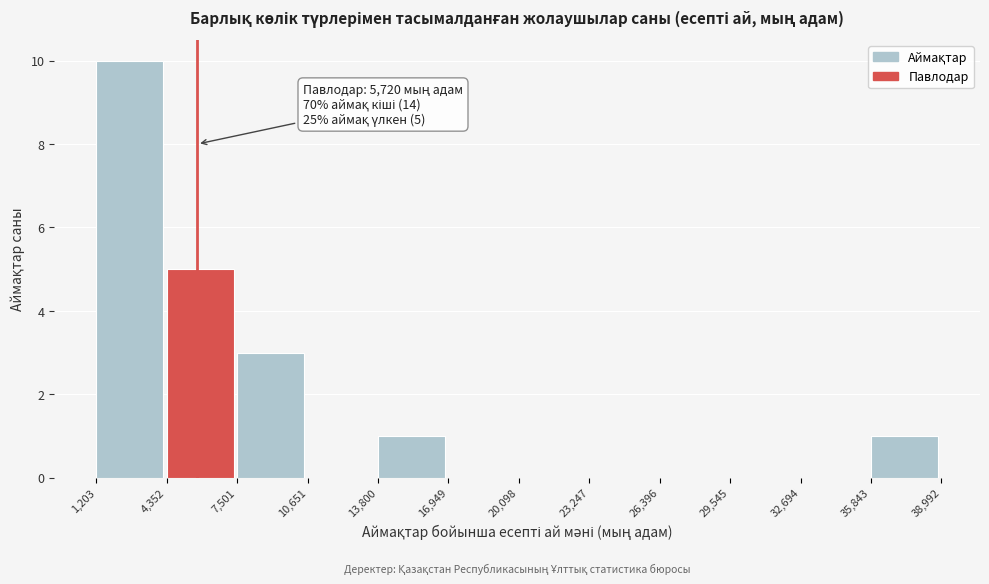

Over which range of the x-axis is the bar tallest?

1,203 to 4,352